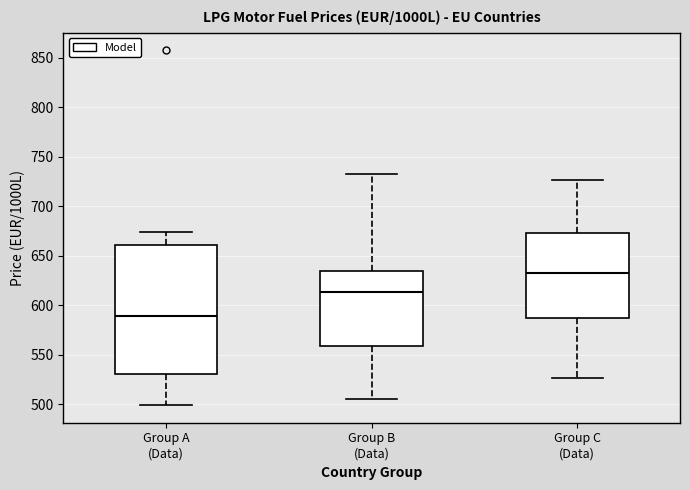

Reading left to right, read every box against the y-axis: the position of its median line, the range the box covers, and the ends of its whiskers. The values are not printed on the chart, so give them approximately, as read against the axis.

Group A (Data): median 590, box 530 to 660, whiskers 500 to 675
Group B (Data): median 615, box 560 to 635, whiskers 505 to 735
Group C (Data): median 635, box 585 to 675, whiskers 525 to 725